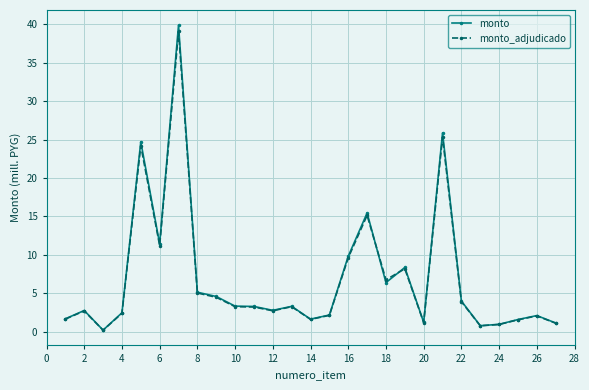

What is the value of the monto point at the 6th from the left?

11.4